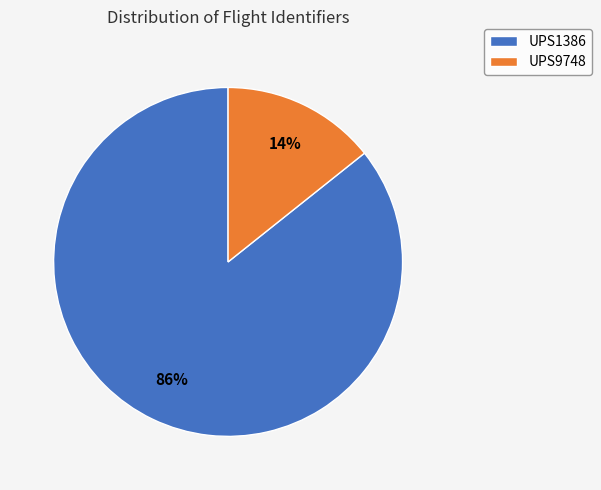

Count the number of slices in the pie.

2